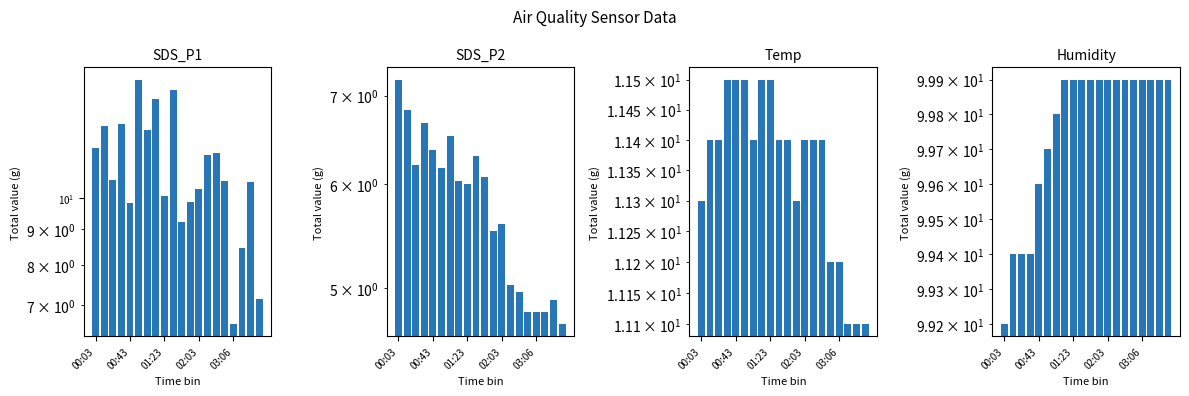

What is the label of the 18th bar from the right?

01:23